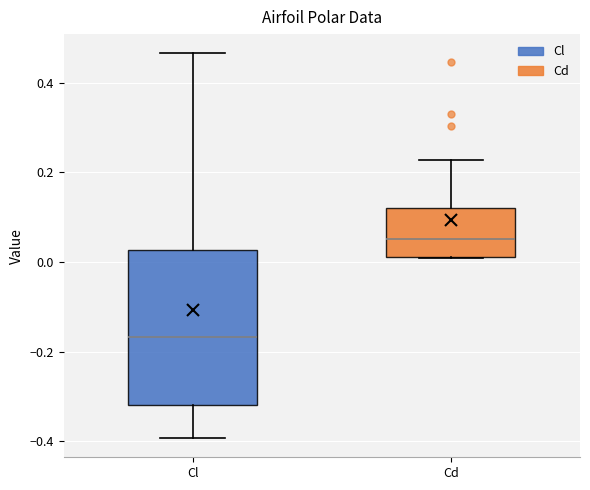

Where does the lower whisker of the box for Cl end on the y-axis? The values are not printed on the chart, so give them approximately, as read against the axis.

-0.40